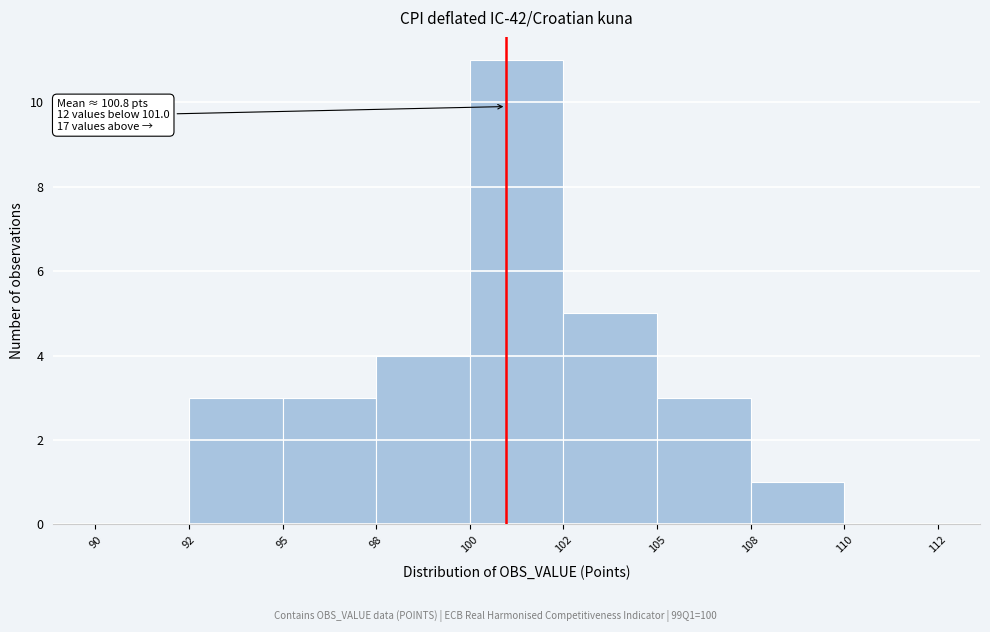

Reading left to right, transcribe all the data shown in this chart.

90=0	92=3	95=3	98=4	100=11	102=5	105=3	108=1	110=0